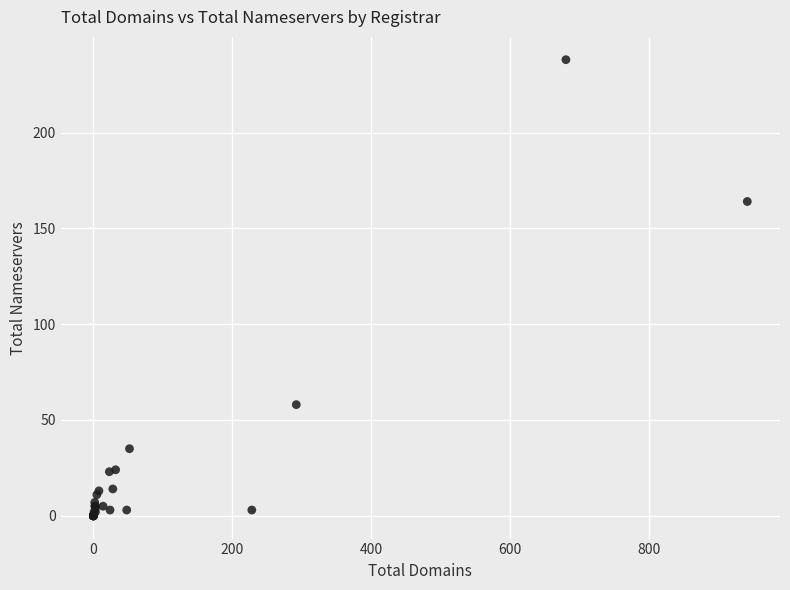

What Y value in the scatter plot is closest to 119?

164